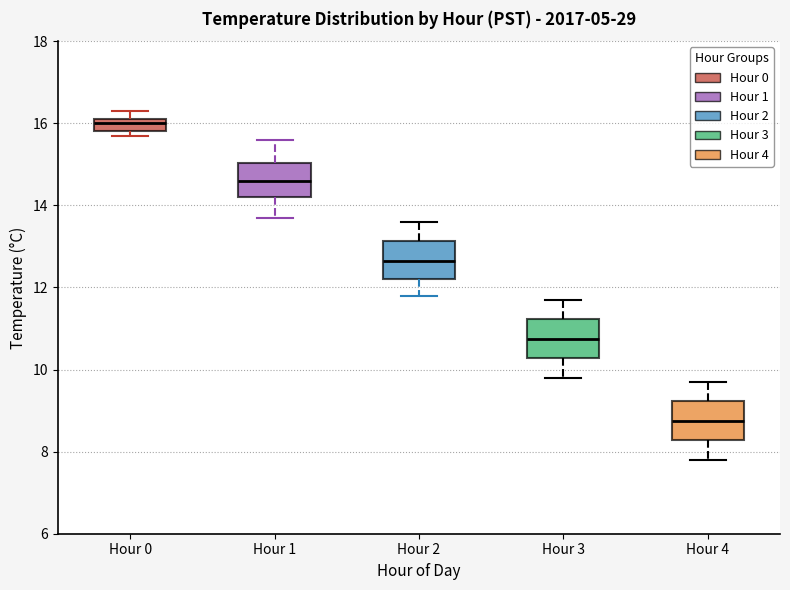

Where does the upper whisker of the box for Hour 4 end on the y-axis? The values are not printed on the chart, so give them approximately, as read against the axis.

9.8